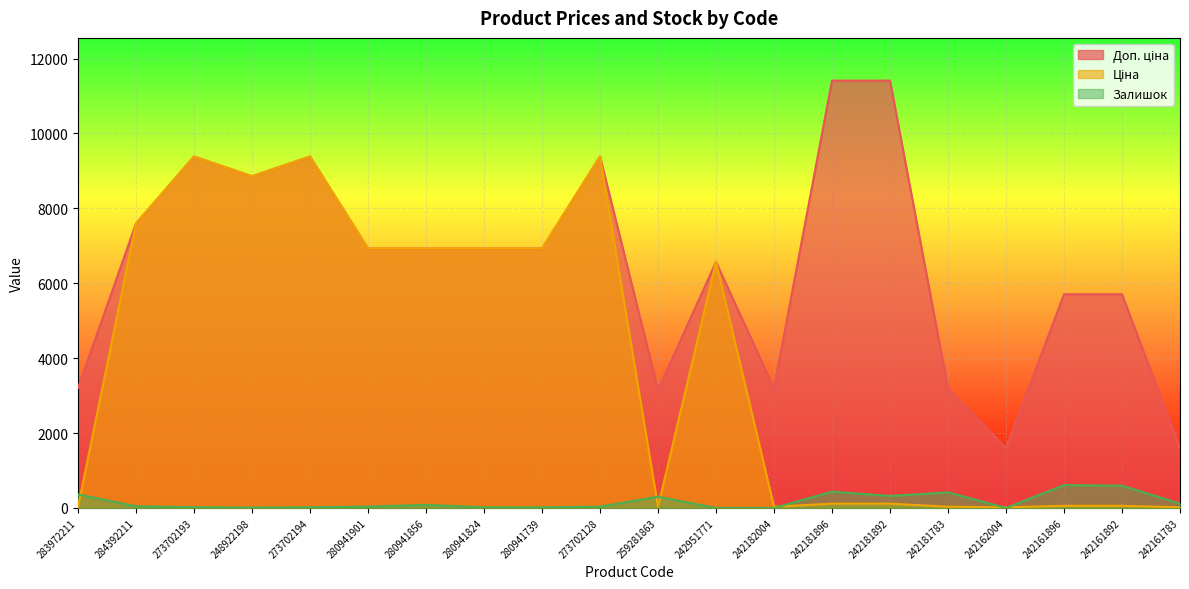

Where is the first local maximum for Доп. ціна?

273702193